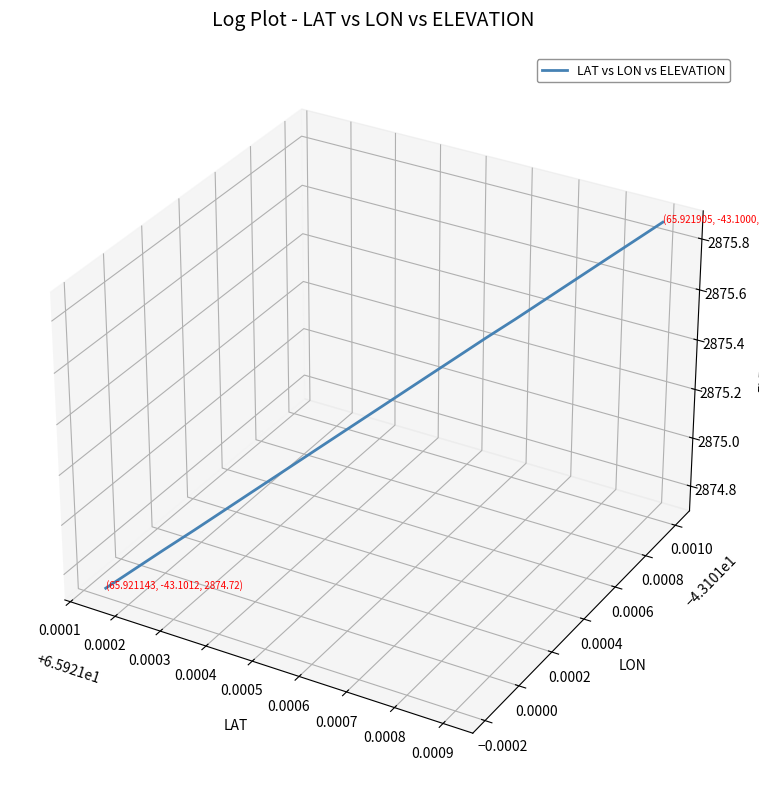

How many data points are less than 0?

10